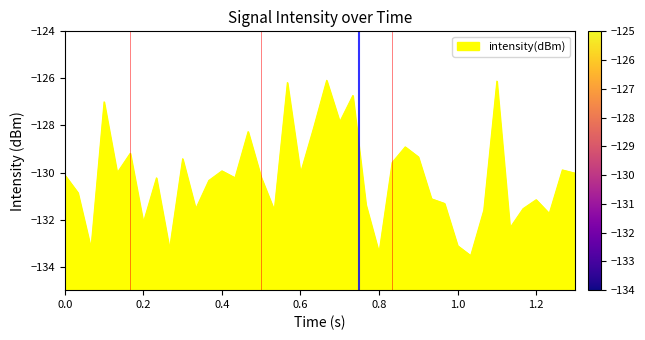

What is the difference between the maximum and minimum values?

7.5